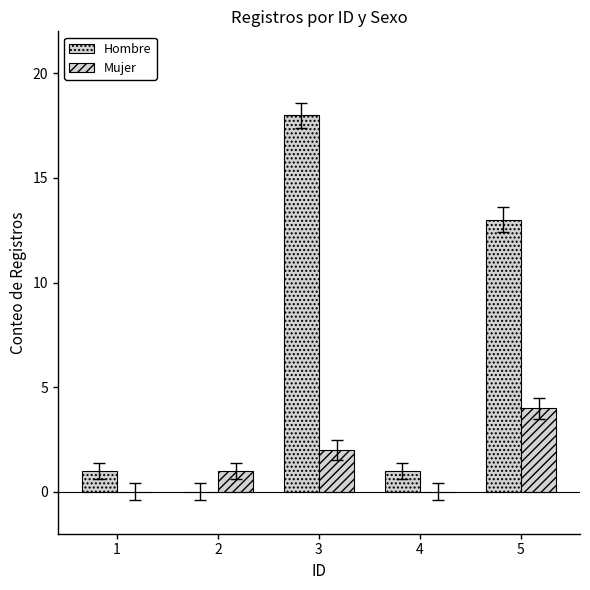

What is the sum of all Mujer values?

7